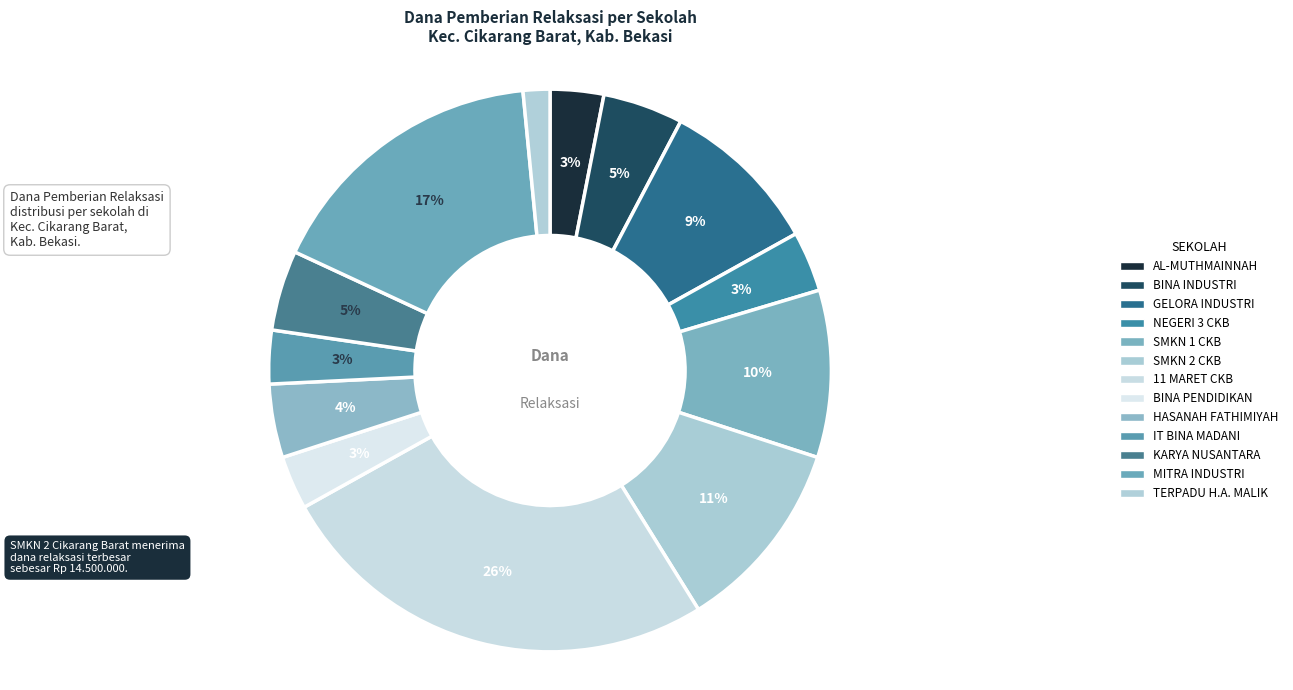

Count the number of slices in the pie.

13